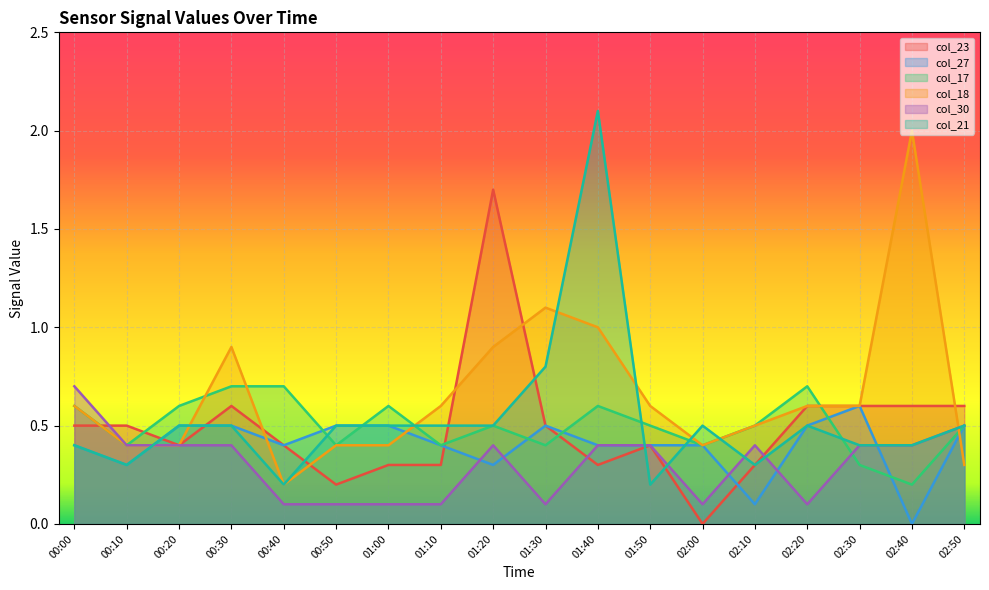

At how many categories does at least one series exceed 1?

4